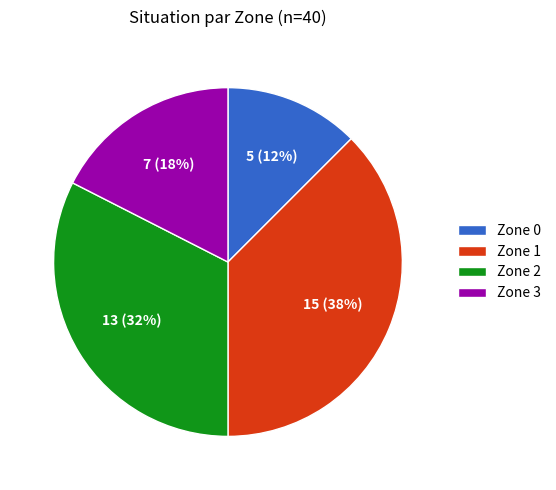

Count the number of slices in the pie.

4